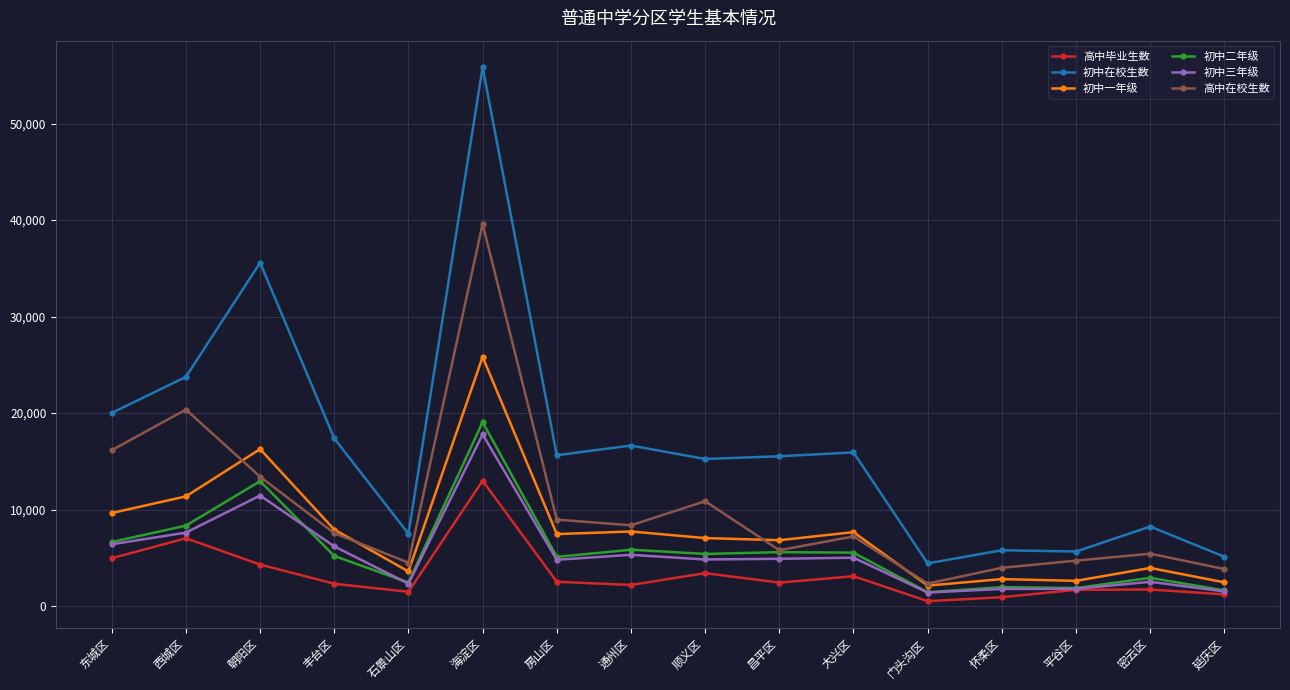

How many lines are shown in the chart?

6